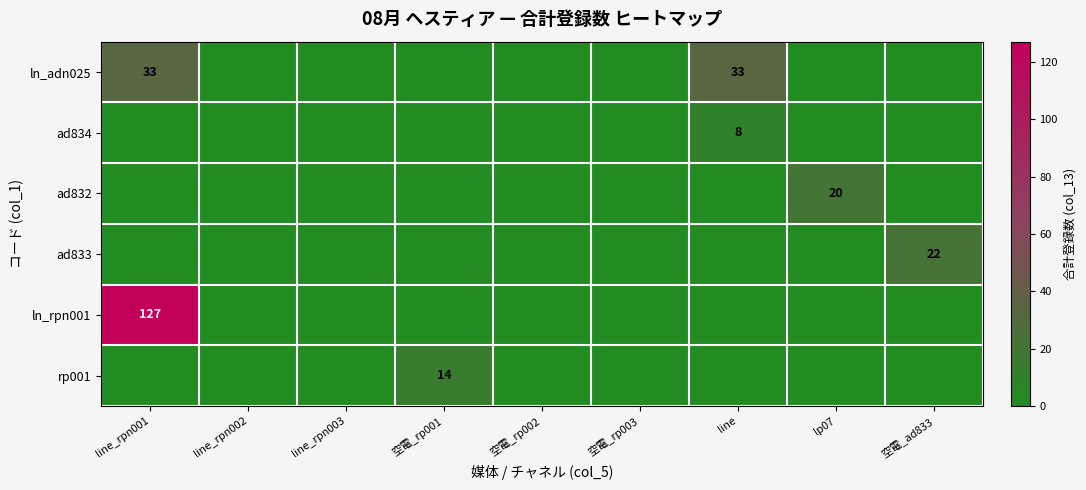

True or false: ad833 has a value of 22 at 空電_ad833.

True